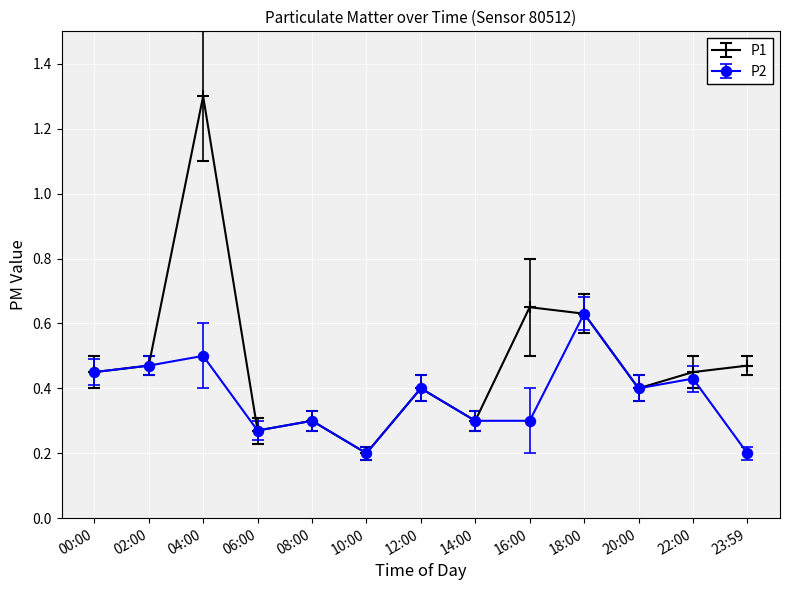

True or false: P1 has a value of 0.2 at 23:59.

False